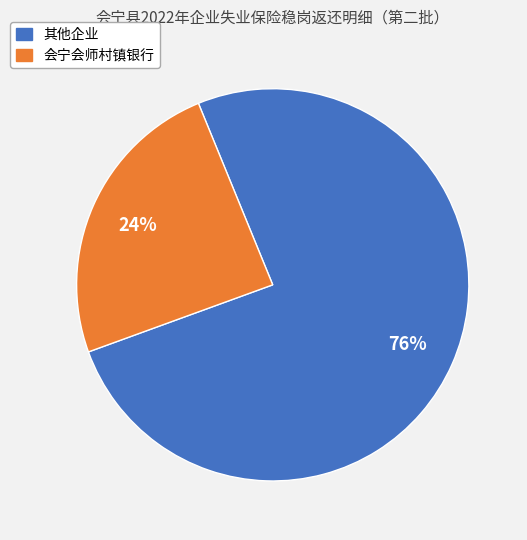

To the nearest percent, what portion does 其他企业 represent?

76%